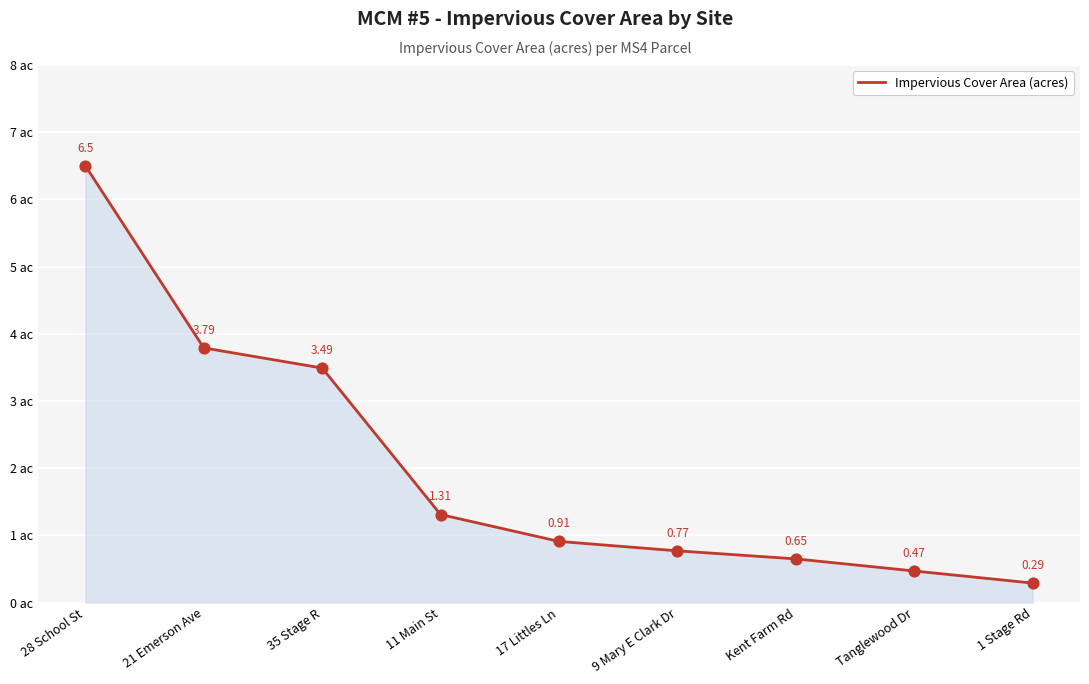

What is the ratio of the value at 11 Main St to the value at 35 Stage R?

0.4